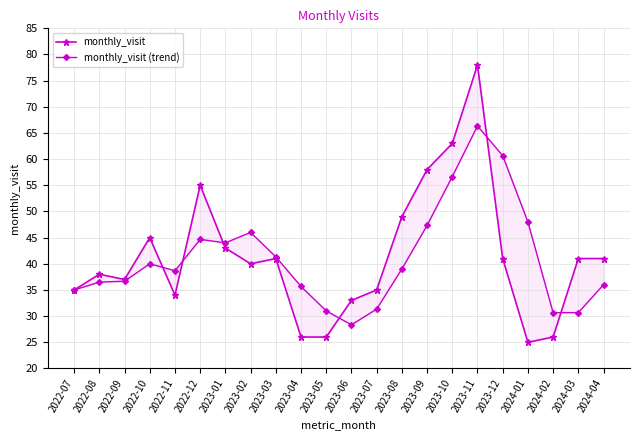

Between 2024-04 and 2022-10, which is larger?

2022-10